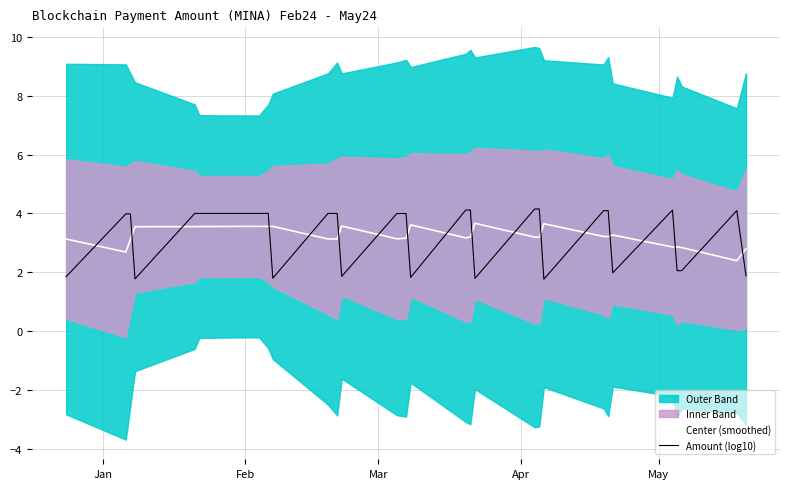

What is the highest value of the Amount (log10) series?

4.2